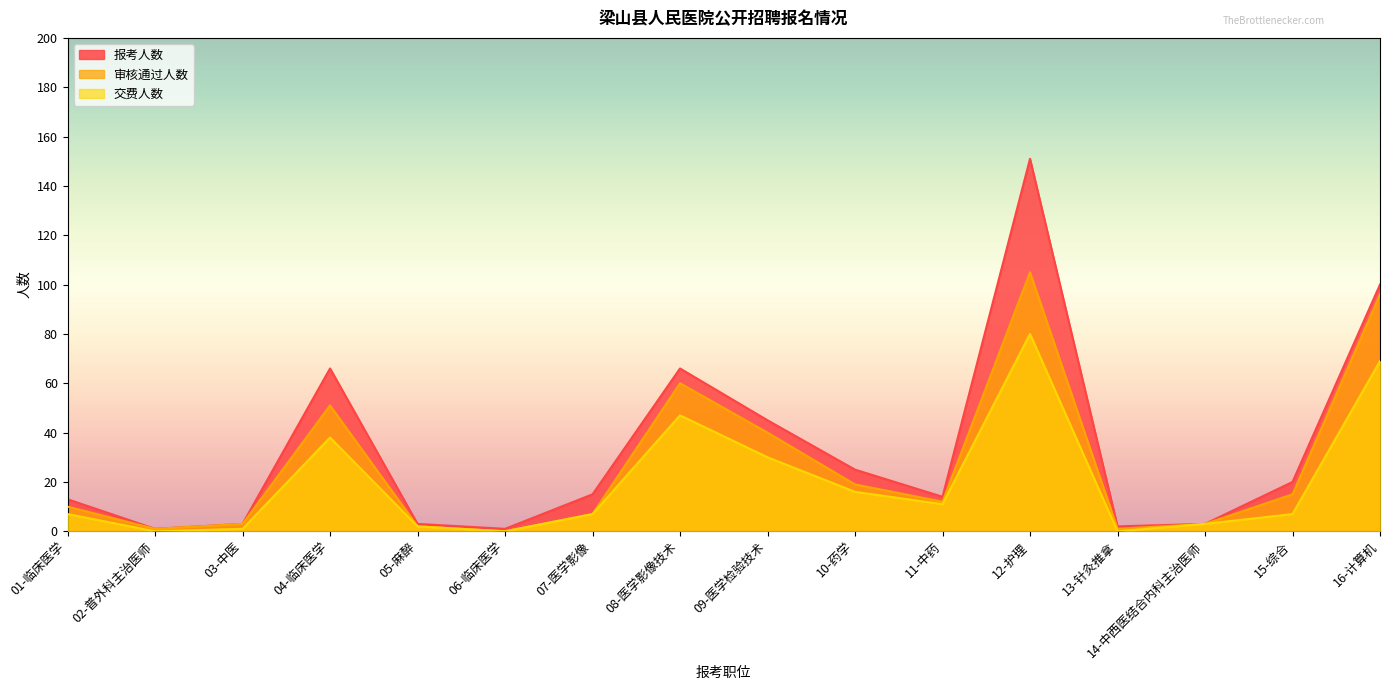

What position from the left is 13-针灸推拿?

13